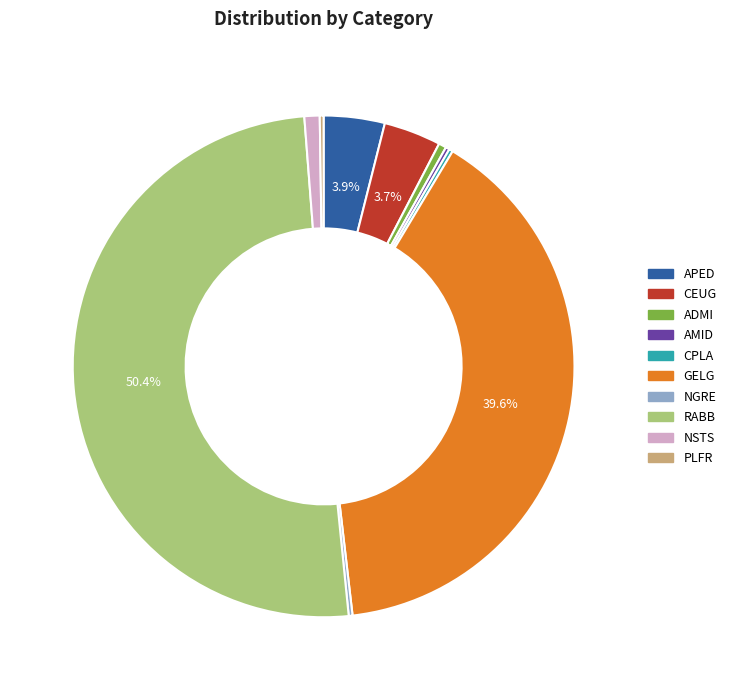

To the nearest percent, what percentage of the pie is CEUG?

4%